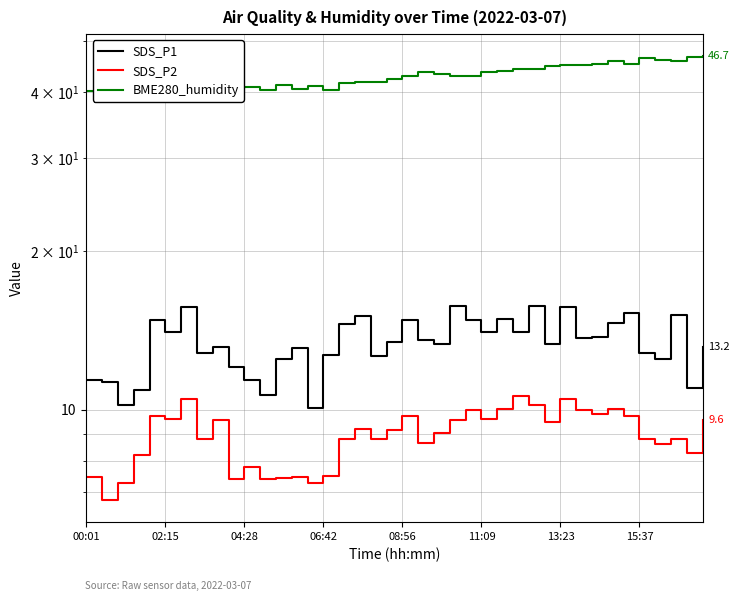

List the series in order of their peak value, lowest first.

SDS_P2, SDS_P1, BME280_humidity